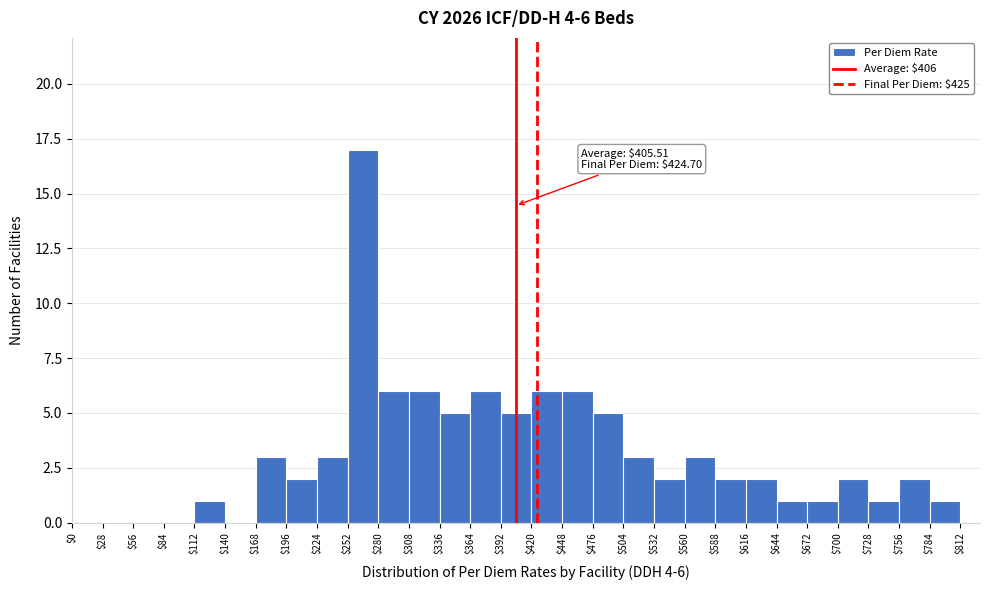

Over which range of the x-axis is the bar tallest?

$252 to $280